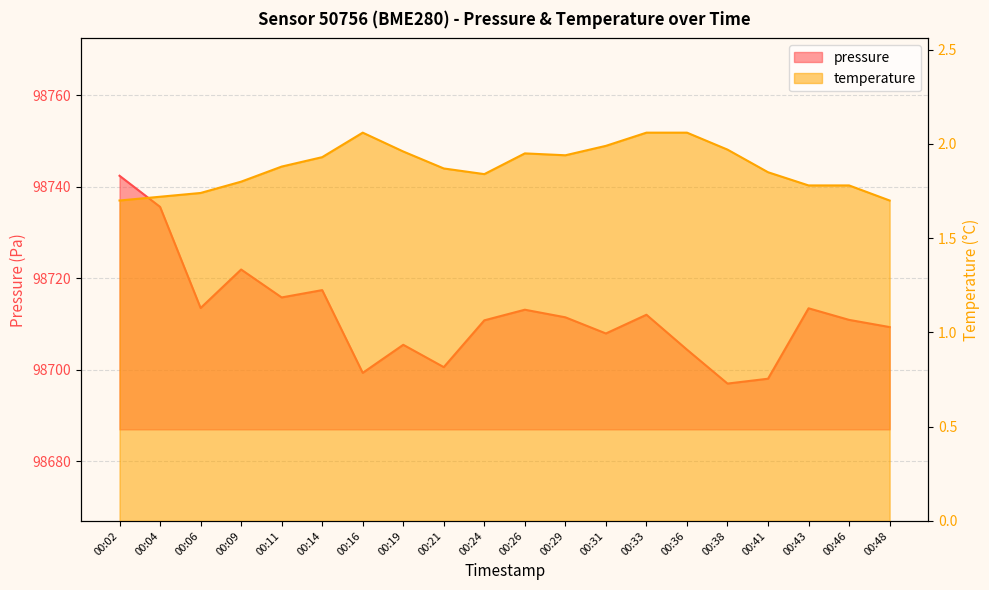

Reading left to right, transcribe all the data shown in this chart.

pressure: 00:02=98742.4	00:04=98735.6	00:06=98713.5	00:09=98721.9	00:11=98715.8	00:14=98717.4	00:16=98699.3	00:19=98705.5	00:21=98700.6	00:24=98710.8	00:26=98713.1	00:29=98711.5	00:31=98707.9	00:33=98712.0	00:36=98704.4	00:38=98697.0	00:41=98698.1	00:43=98713.4	00:46=98710.9	00:48=98709.3
temperature: 00:02=1.7	00:04=1.7	00:06=1.7	00:09=1.8	00:11=1.9	00:14=1.9	00:16=2.1	00:19=2.0	00:21=1.9	00:24=1.8	00:26=1.9	00:29=1.9	00:31=2.0	00:33=2.1	00:36=2.1	00:38=2.0	00:41=1.9	00:43=1.8	00:46=1.8	00:48=1.7